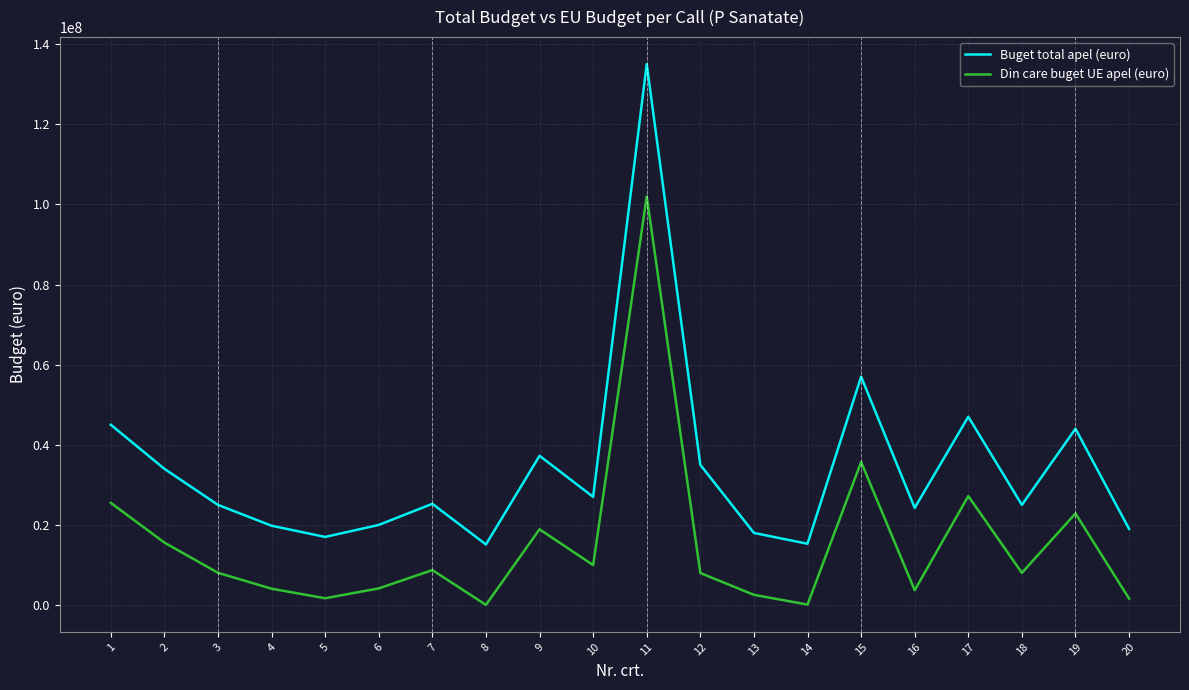

True or false: Din care buget UE apel (euro) and Buget total apel (euro) cross at least once.

False